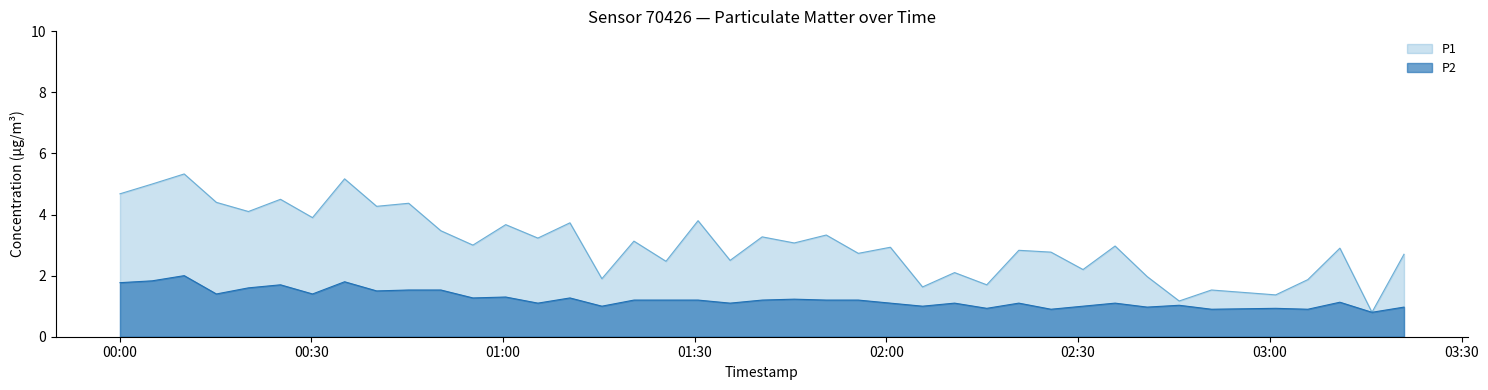

Which category has the highest value across all series?

2024-01-10T00:10:06